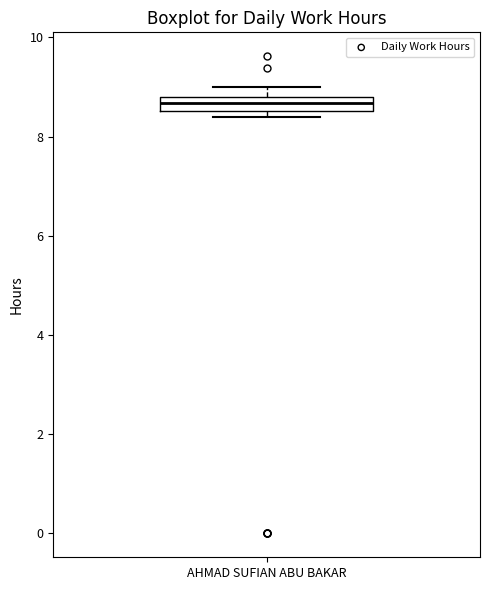

Where is the upper edge of the box for AHMAD SUFIAN ABU BAKAR on the y-axis? The values are not printed on the chart, so give them approximately, as read against the axis.

8.8